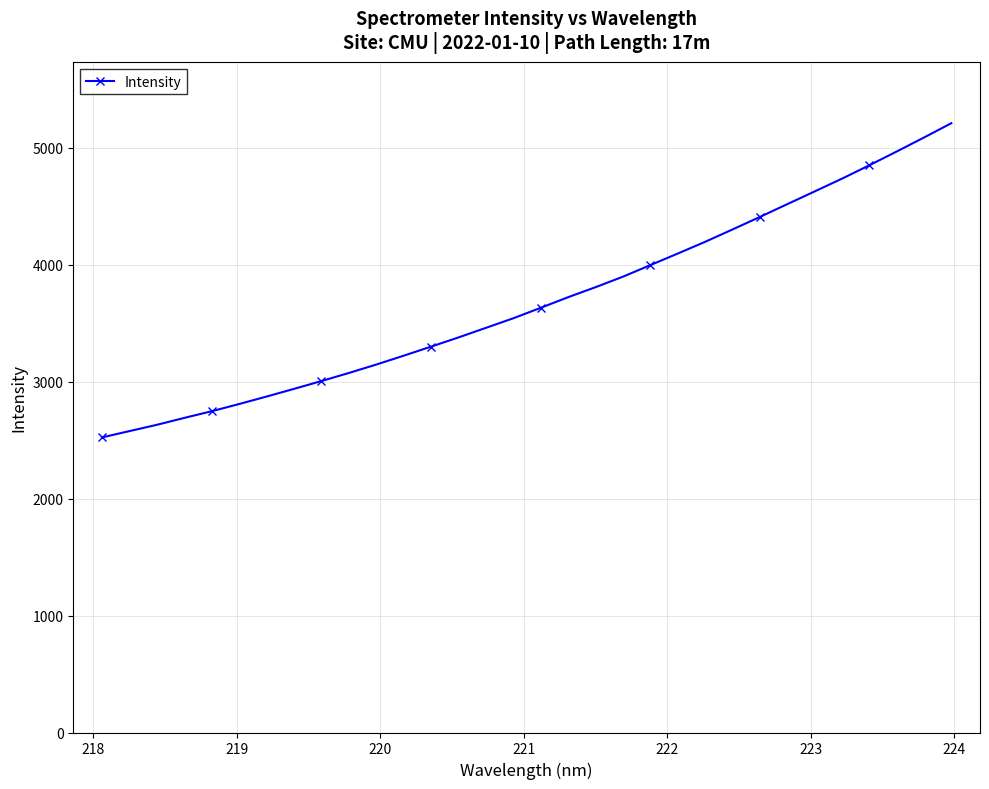

What is the smallest value displayed?

2524.1